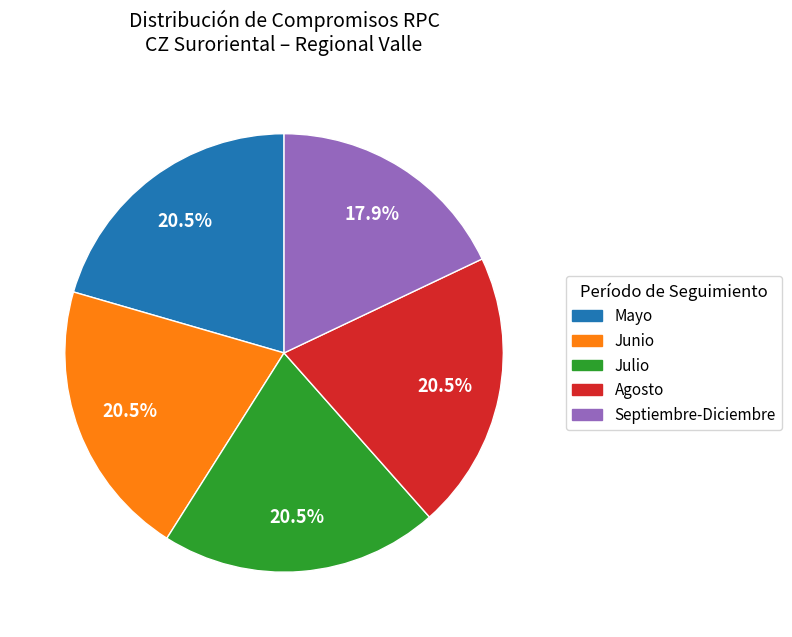

How many segments does this pie chart have?

5